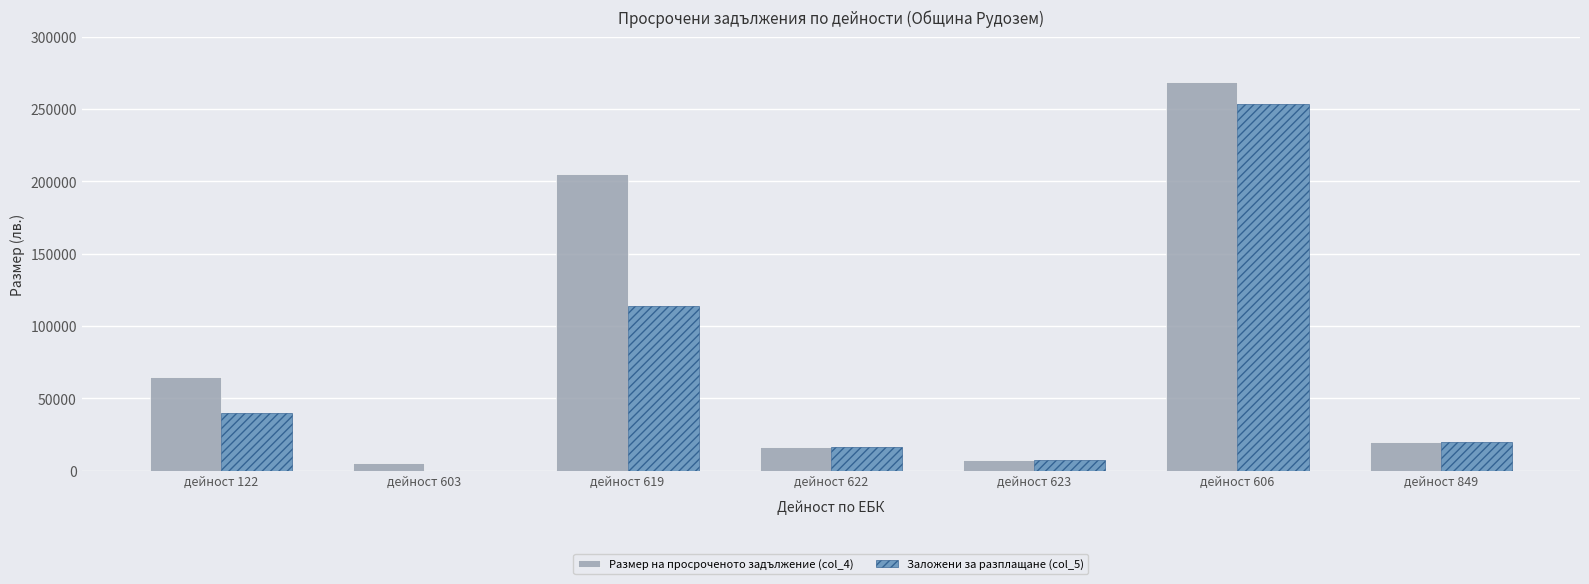

Which series has the largest total across all categories?

Размер на просроченото задължение (col_4)